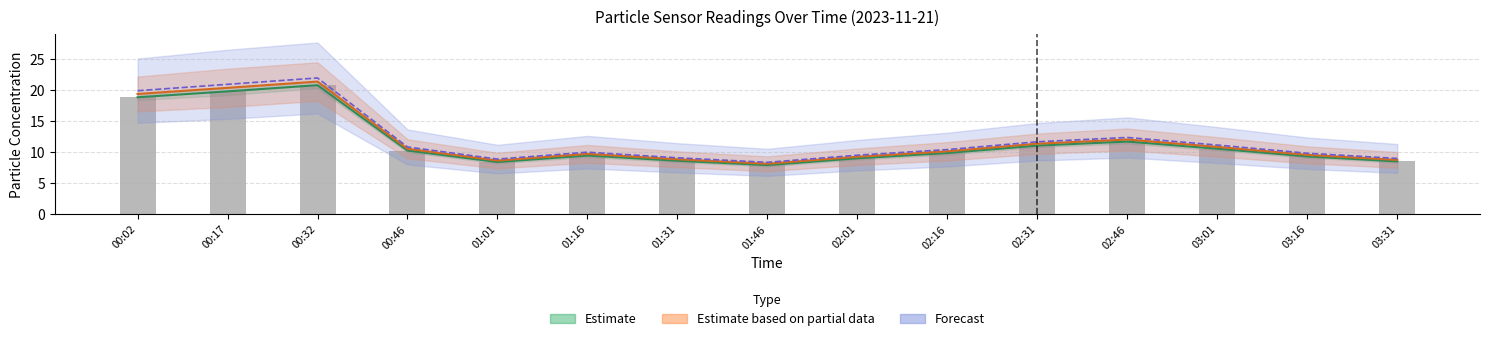

The P2 series shows 8.1 at 01:46. True or false?

True